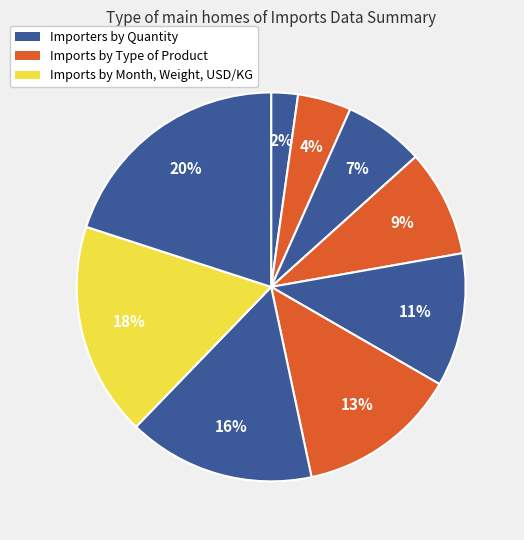

How many slices are in this pie chart?

9